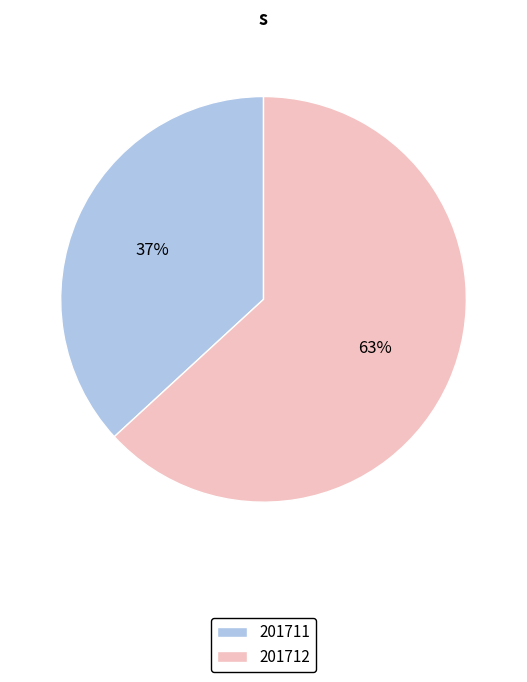

Rank the categories by value from highest to lowest.

201712, 201711